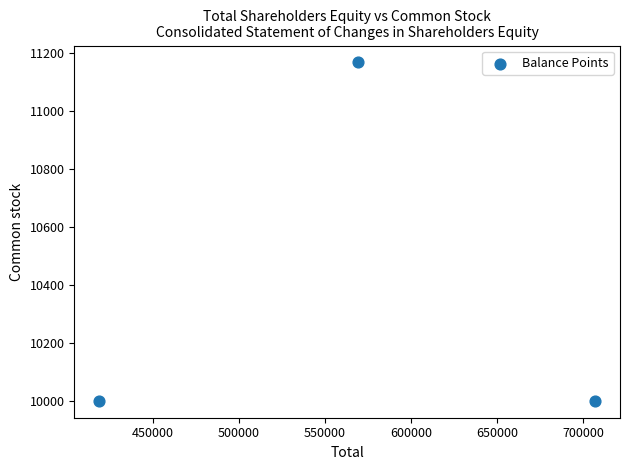

What is the range of Y values (max minus min)?

1168